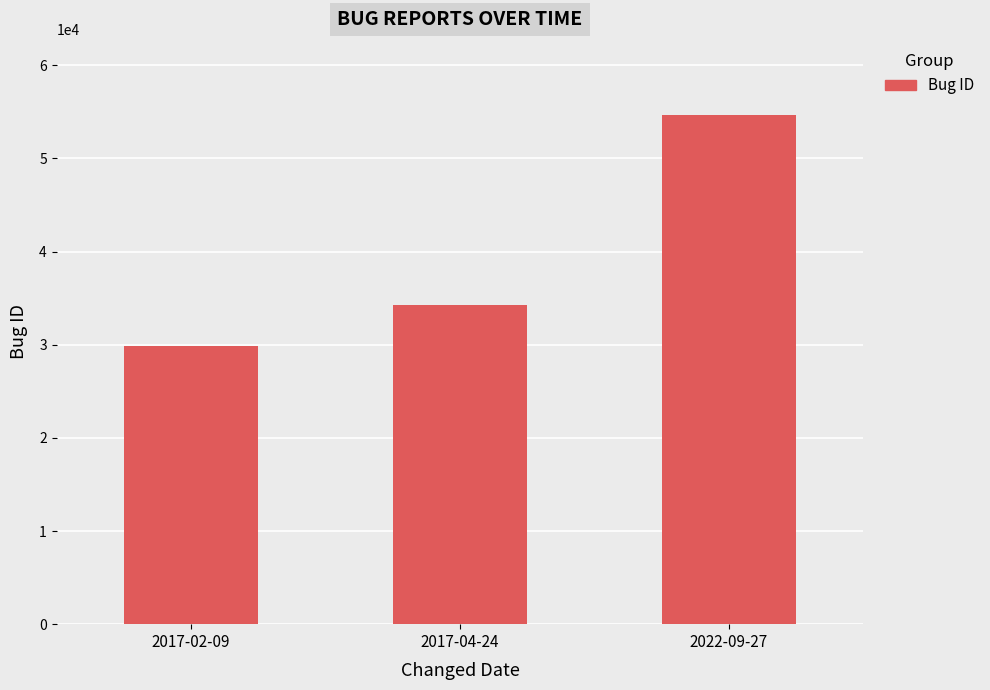

Reading left to right, transcribe all the data shown in this chart.

29868	34313	54644